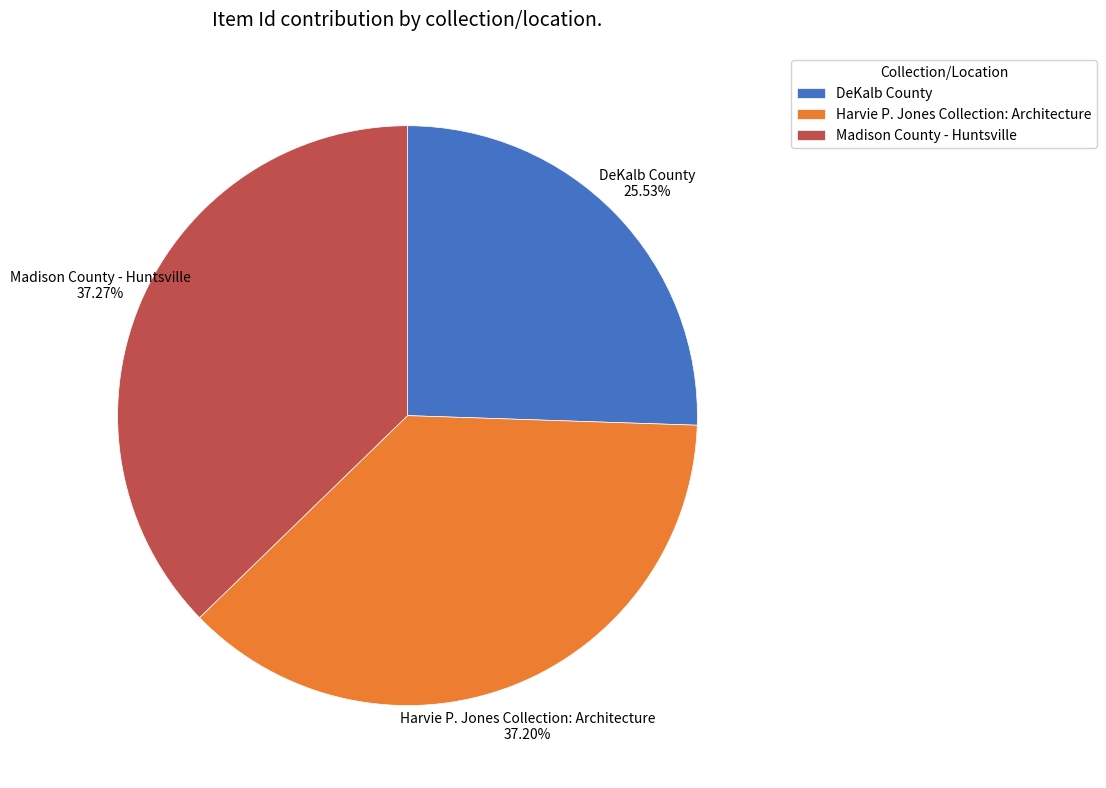

Which slice is the smallest?

DeKalb County